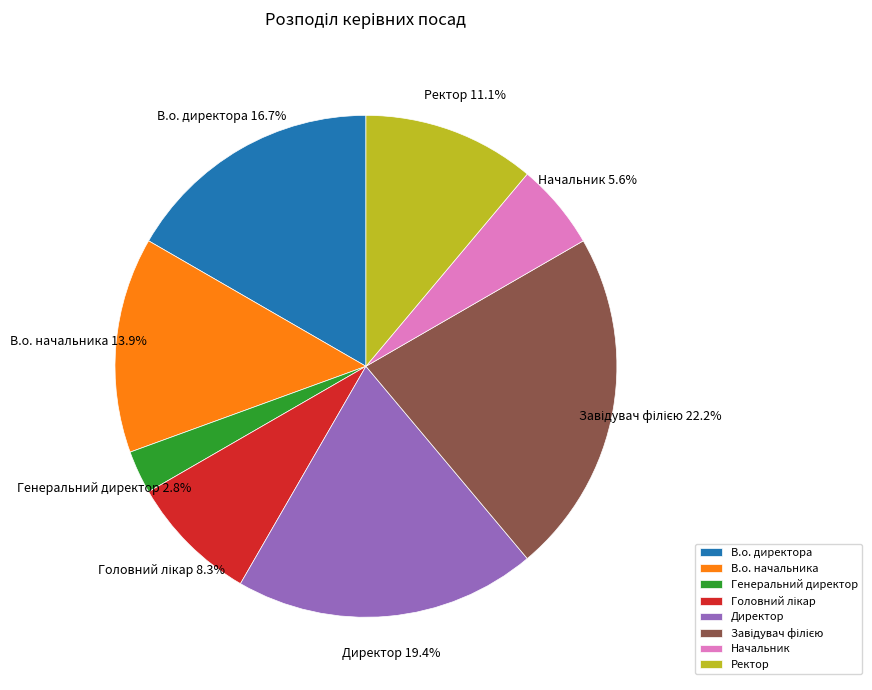

Which has a higher value, Директор or В.о. начальника?

Директор